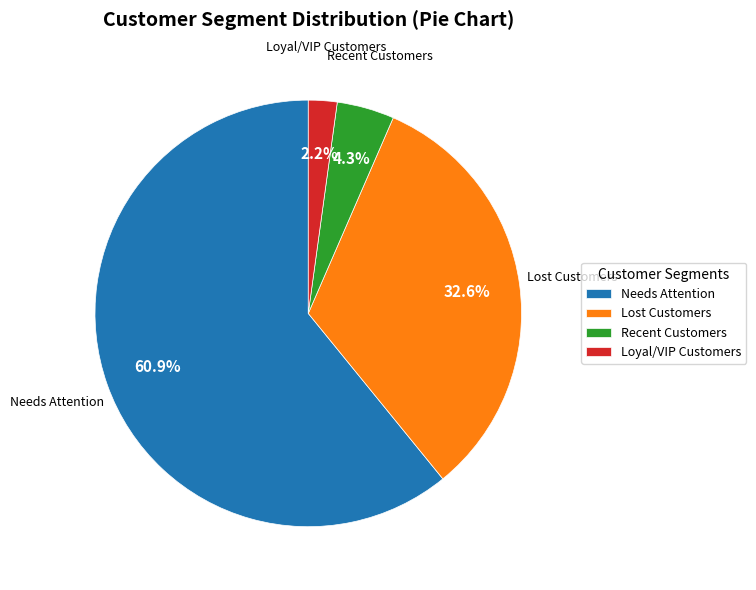

What portion of the pie excludes Loyal/VIP Customers?

97.8%